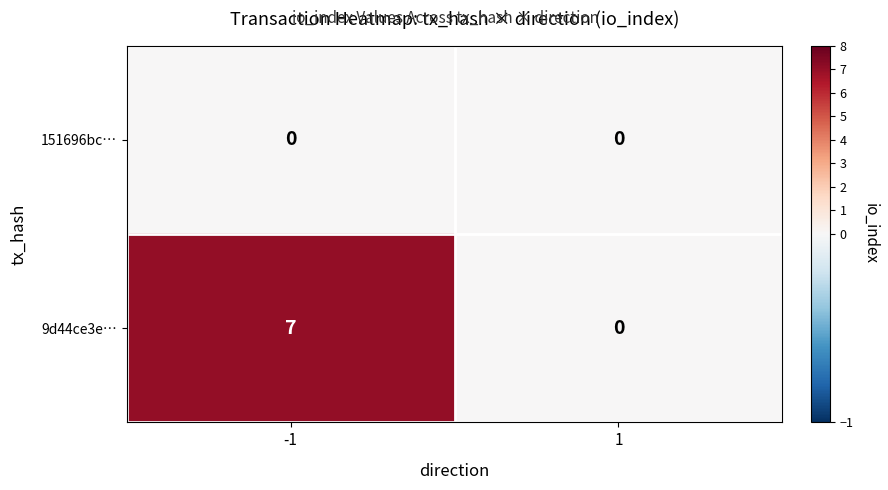

Rank the series by their maximum value, from lowest to highest.

151696bc…, 9d44ce3e…